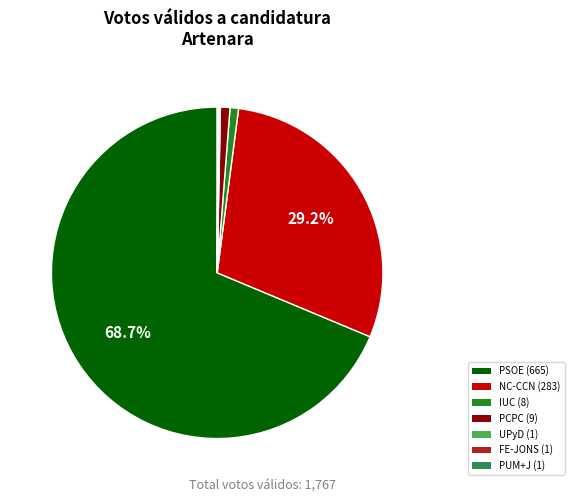

Is there any slice that represents more than half of the pie?

Yes